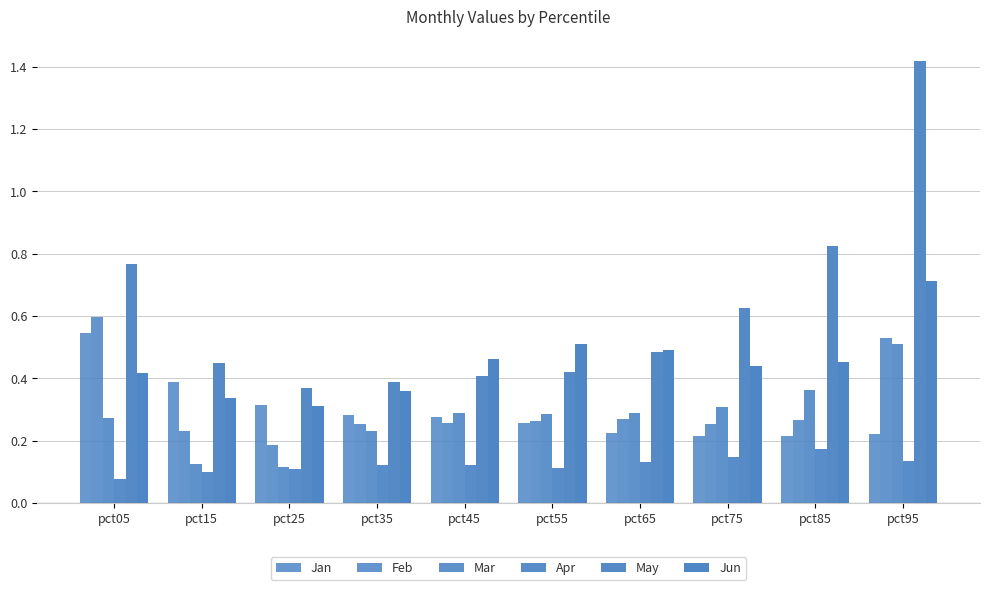

Count the number of data series in this chart.

6